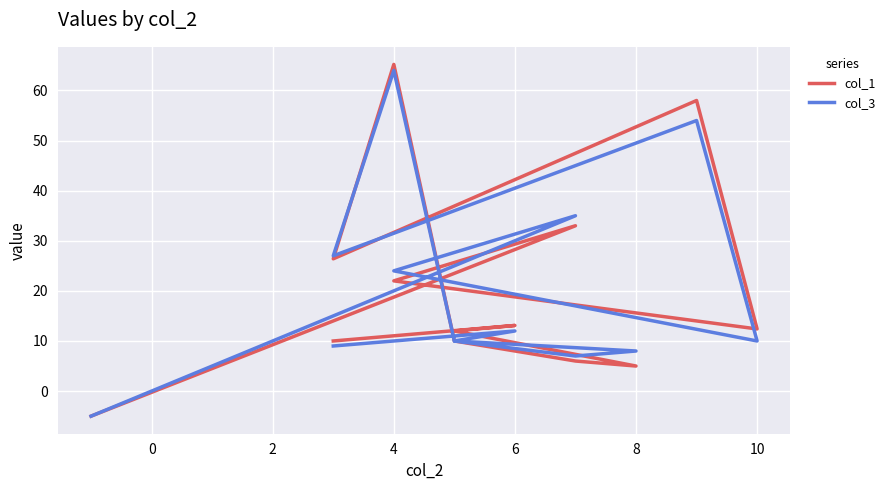

How many data points in col_1 are less than 12?

5